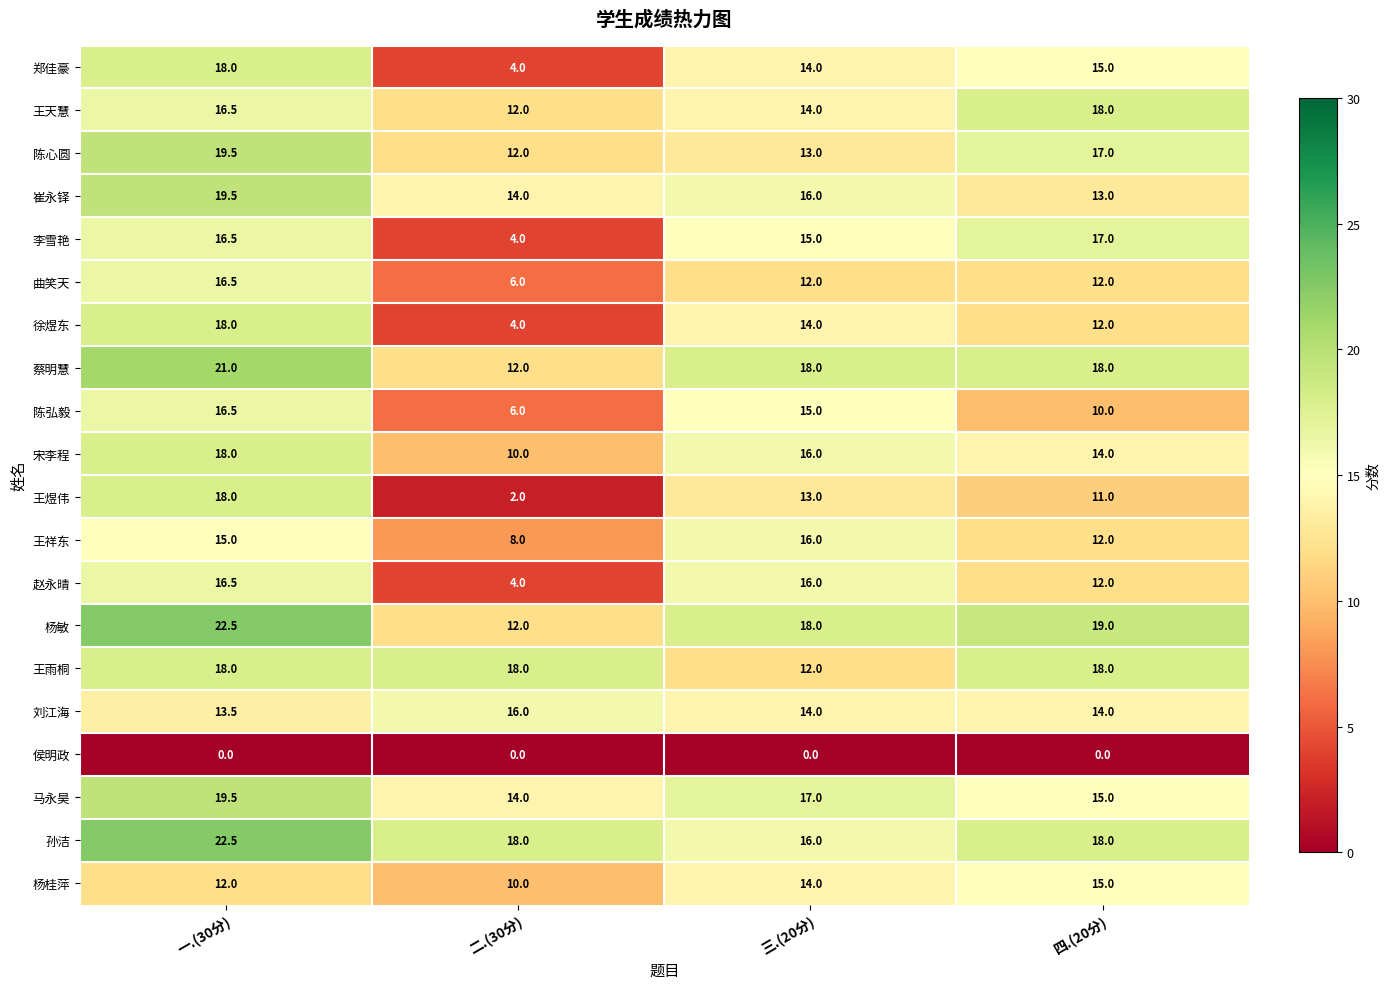

Rank the categories by 王祥东 value from highest to lowest.

三.(20分), 一.(30分), 四.(20分), 二.(30分)